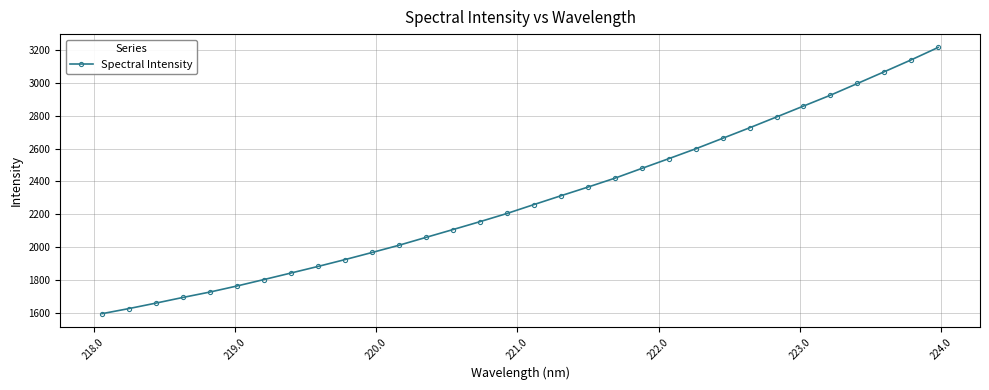

What is the smallest value displayed?

1596.0